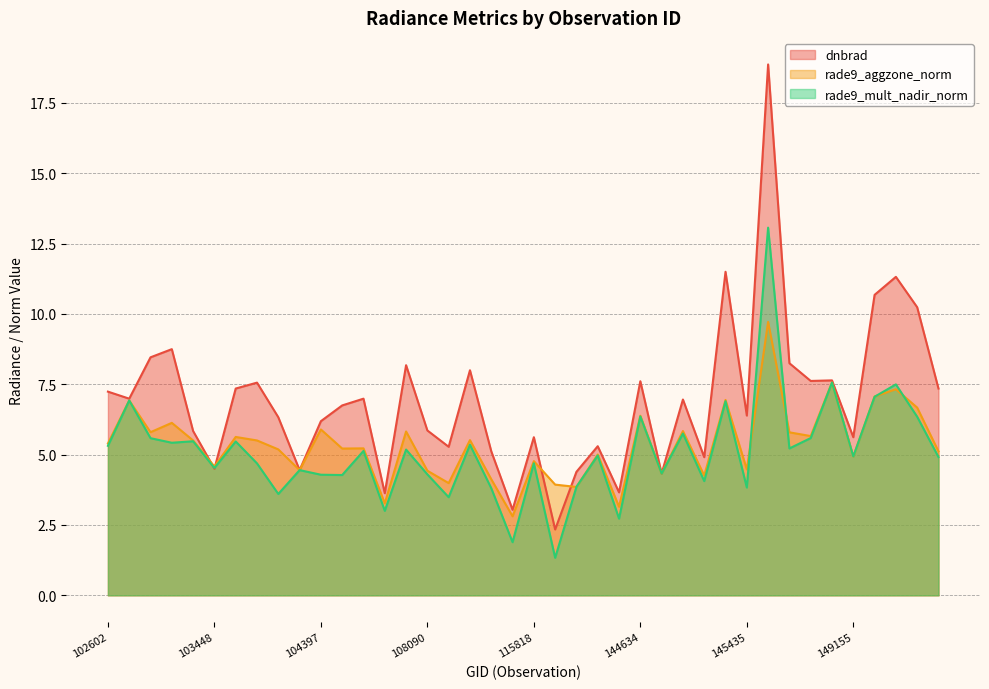

What is the average value of the rade9_mult_nadir_norm series?

5.1